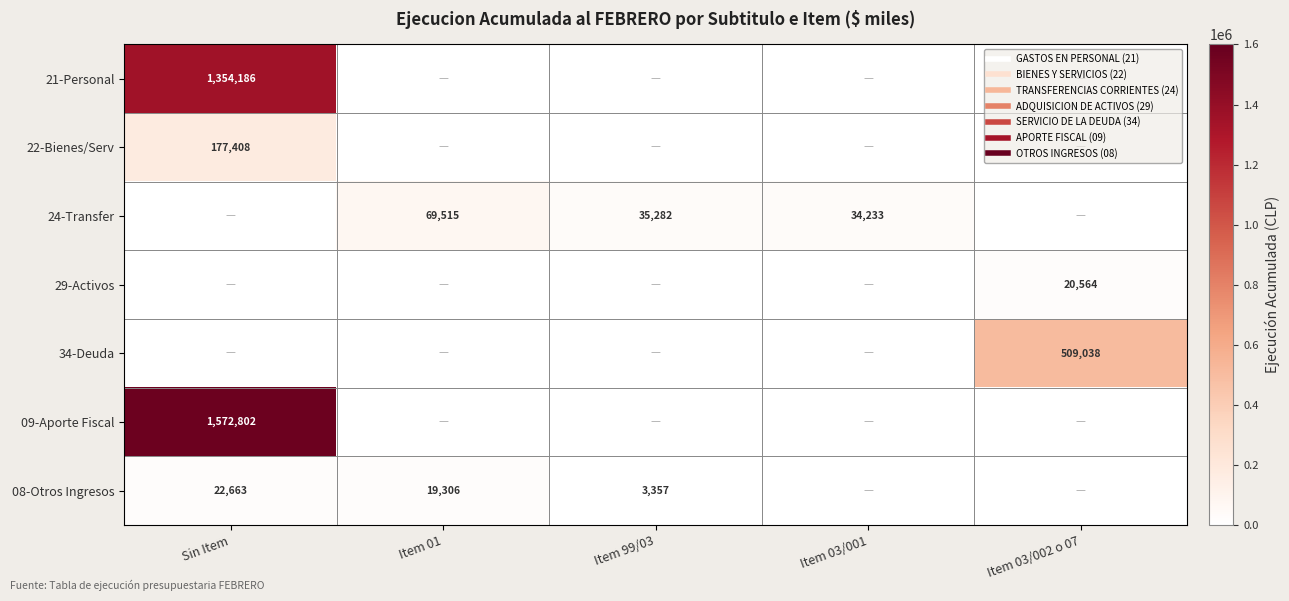

Which category has the highest value in the 22-Bienes/Serv series?

Sin Item